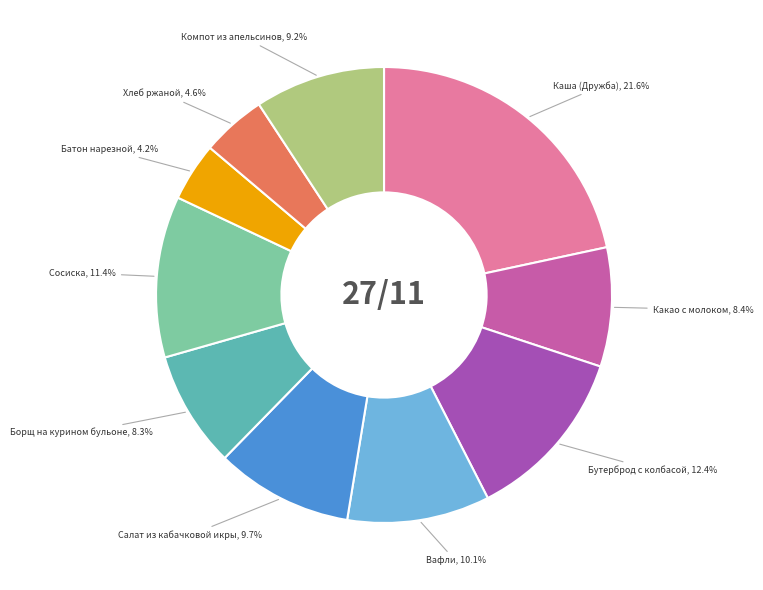

To the nearest percent, what percentage of the pie is Компот из апельсинов?

9%